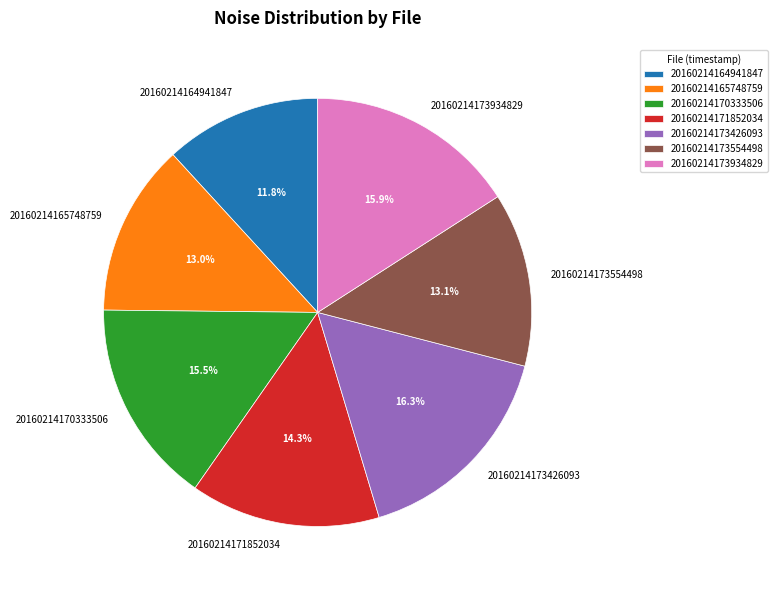

Count the number of slices in the pie.

7